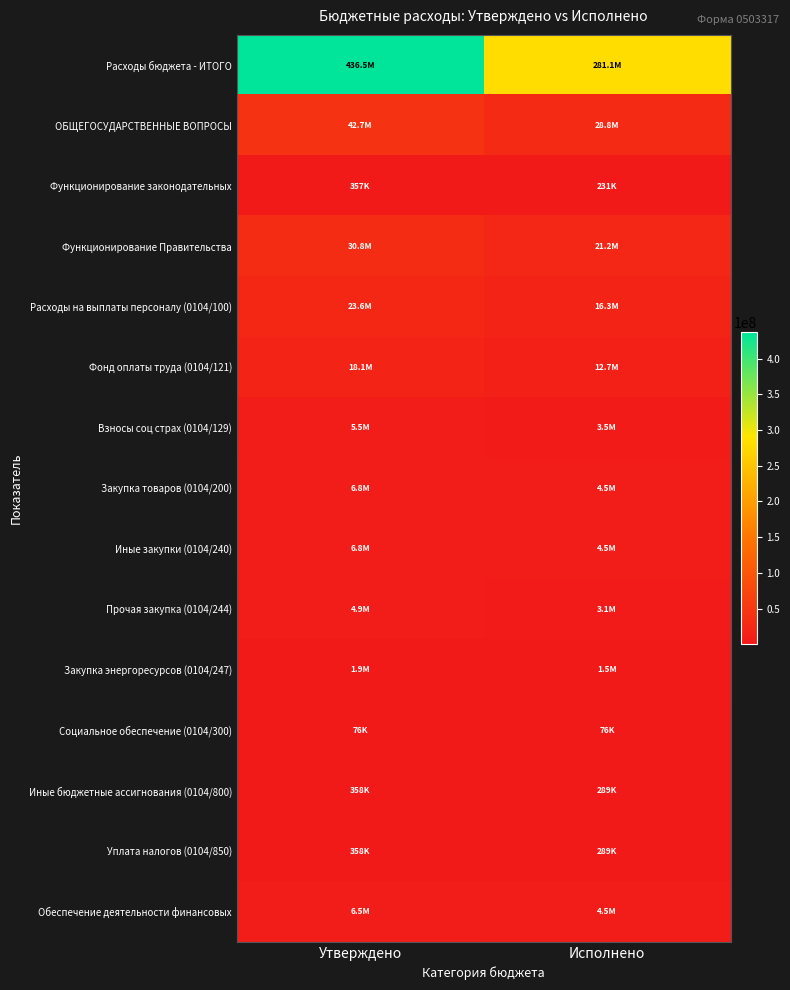

At which category does the chart reach its minimum across all series?

Утверждено